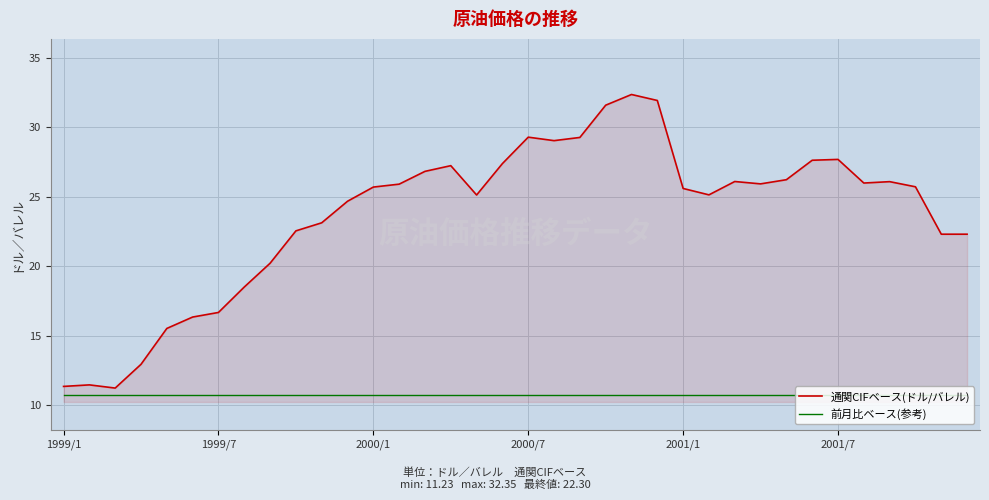

What is the greatest value displayed?

32.4